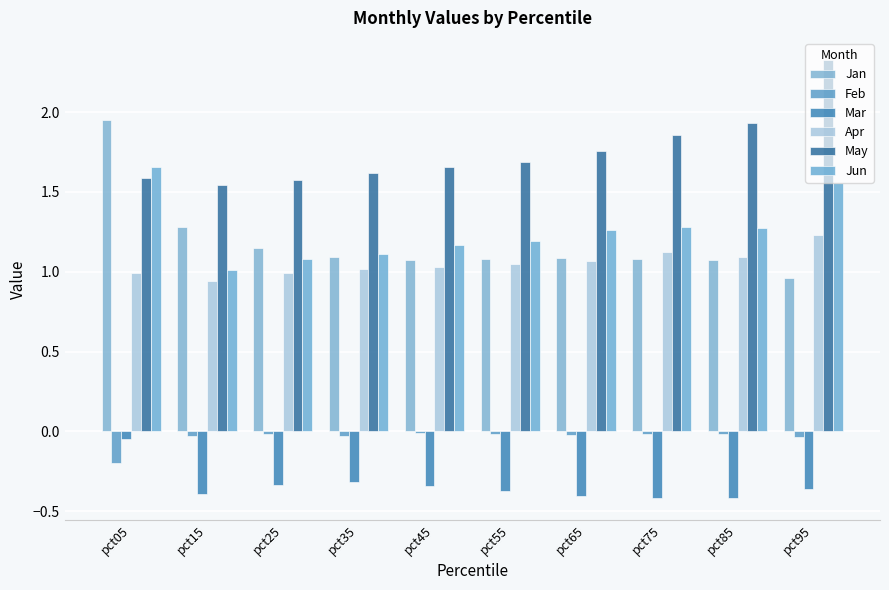

Which series has the largest total across all categories?

May